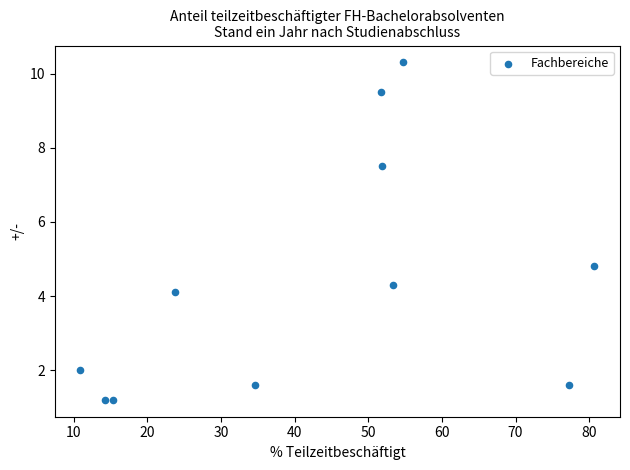

What Y value in the scatter plot is closest to 5?

4.8